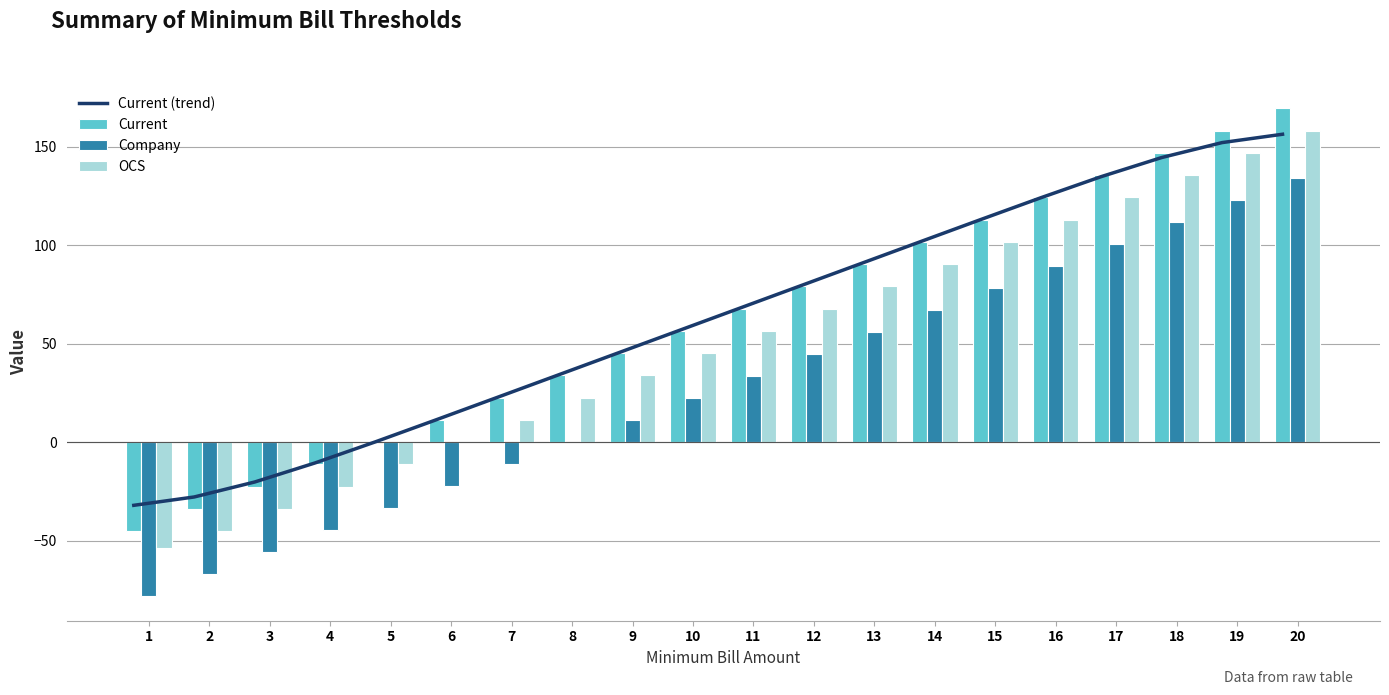

Which series has the widest spread of values?

Current